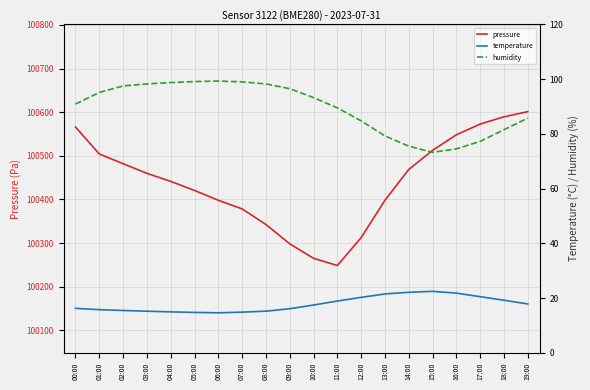

What is the difference between the humidity values at 02:00 and 00:00?

6.6